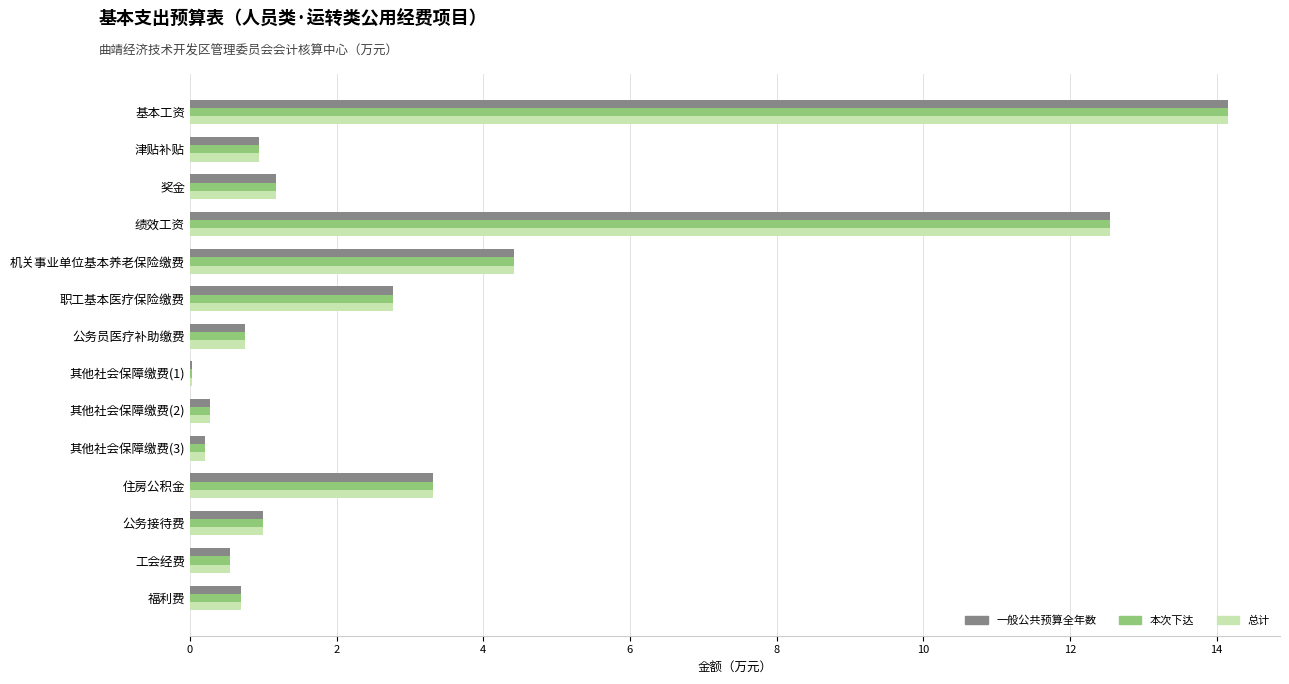

What is the maximum value for 一般公共预算全年数?

14.2